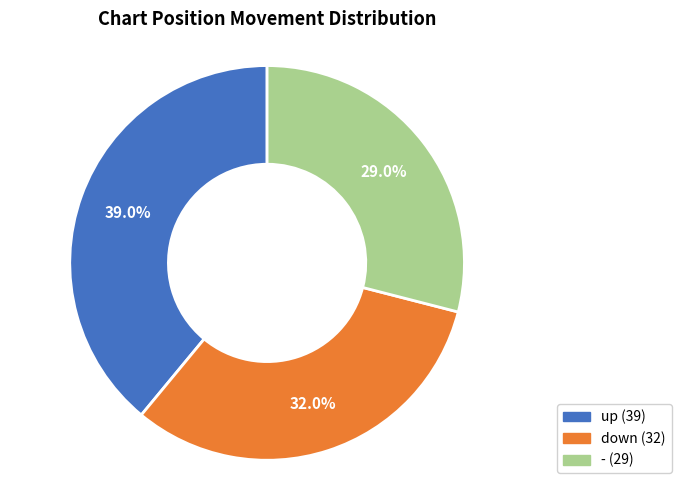

Count the number of slices in the pie.

3